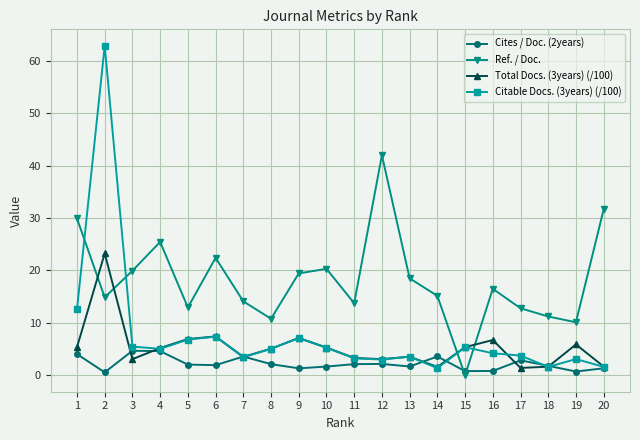

What is the sum of the Total Docs. (3years) (/100) values at 10 and 16?

12.0